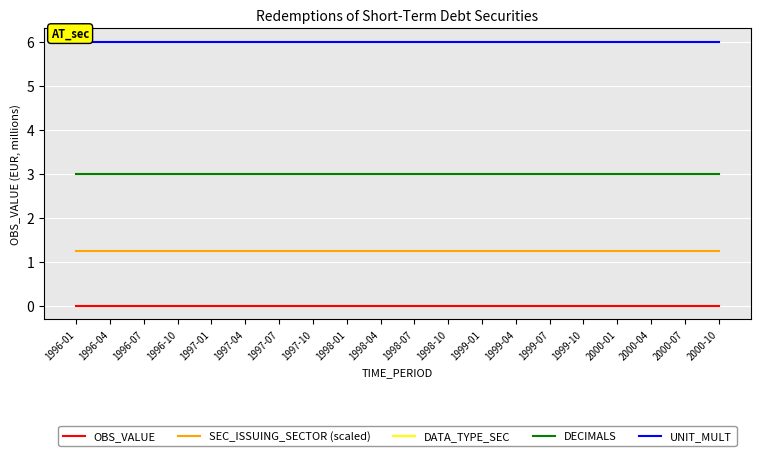

Does the chart have visible grid lines?

Yes